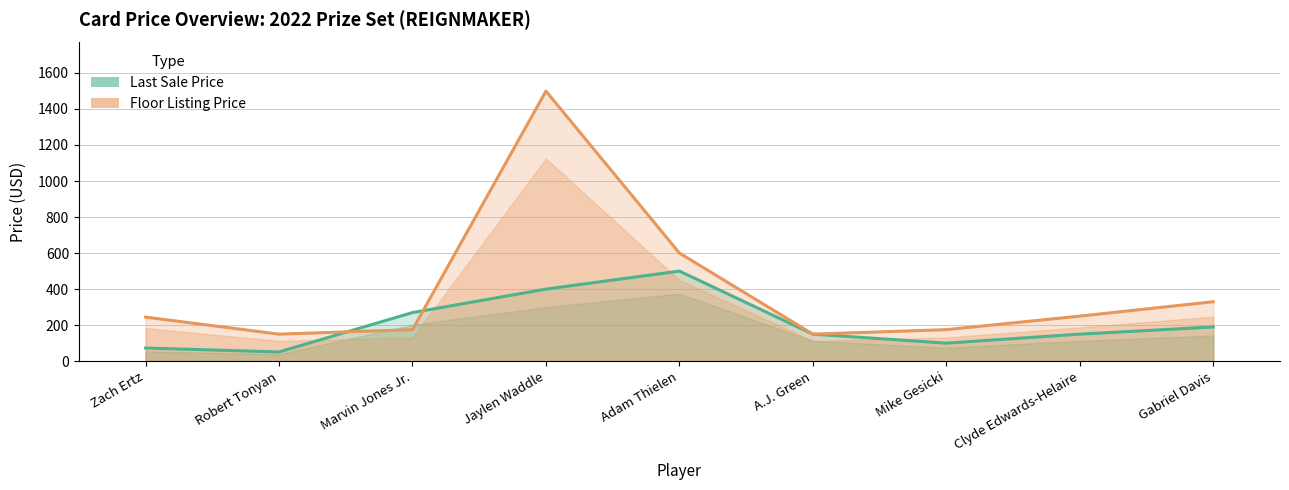

Which category has the lowest value in the Floor Listing Price series?

Robert Tonyan